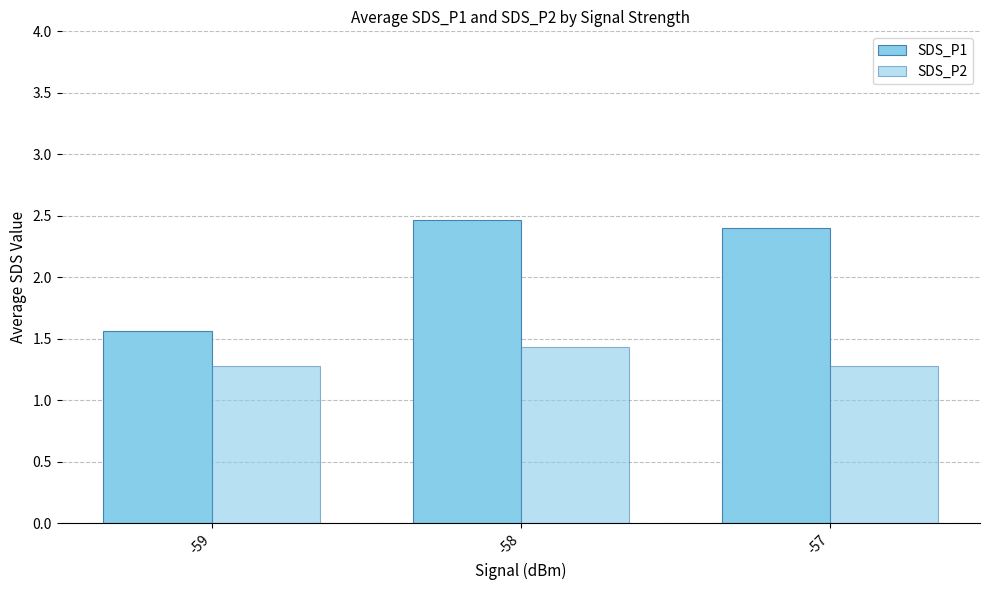

How many groups of bars are there?

3